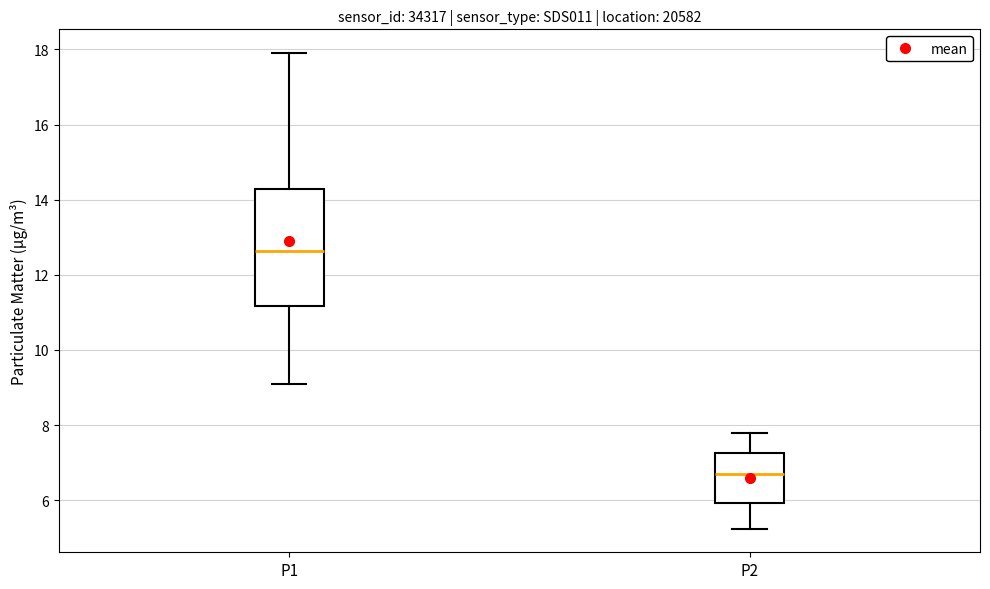

Where does the upper whisker of the box for P1 end on the y-axis? The values are not printed on the chart, so give them approximately, as read against the axis.

18.0